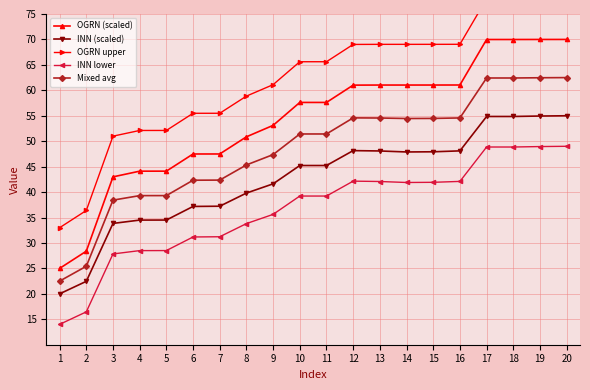

True or false: OGRN (scaled) has more than 2 interior local peaks.

False